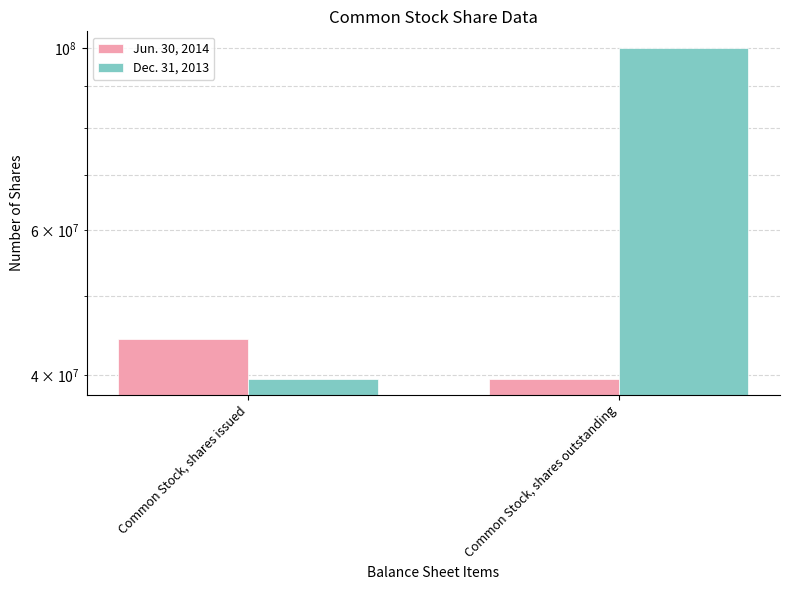

Where is Jun. 30, 2014 nearest to the value 41982571?

Common Stock, shares outstanding